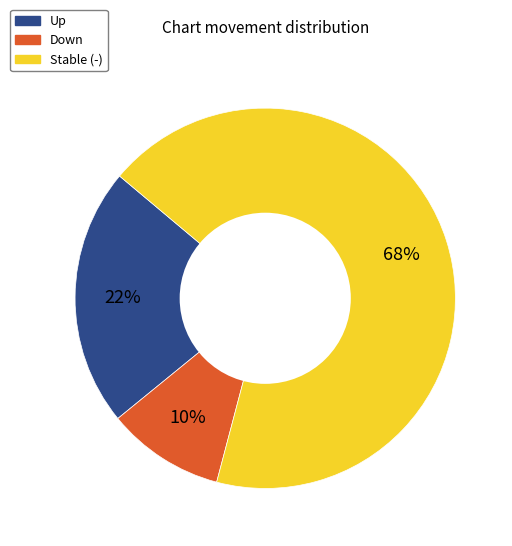

To the nearest percent, what is the difference between the largest and smallest slice percentages?

58%